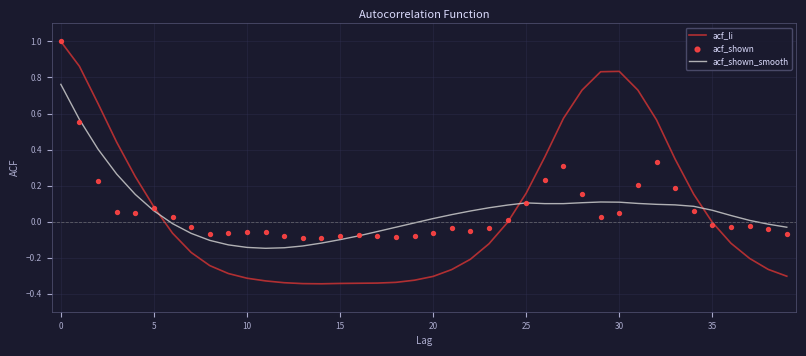

At how many categories does at least one series exceed 0?

25